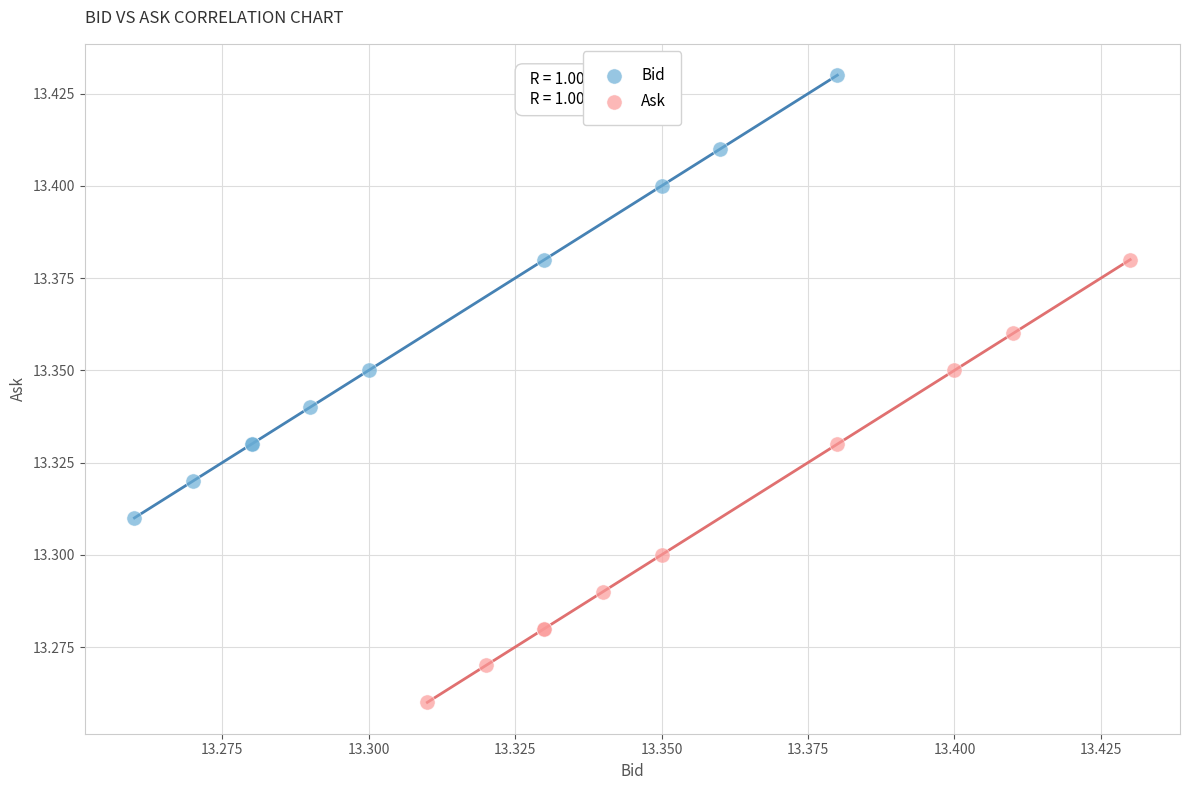

Which series contains the highest Y value?

Bid